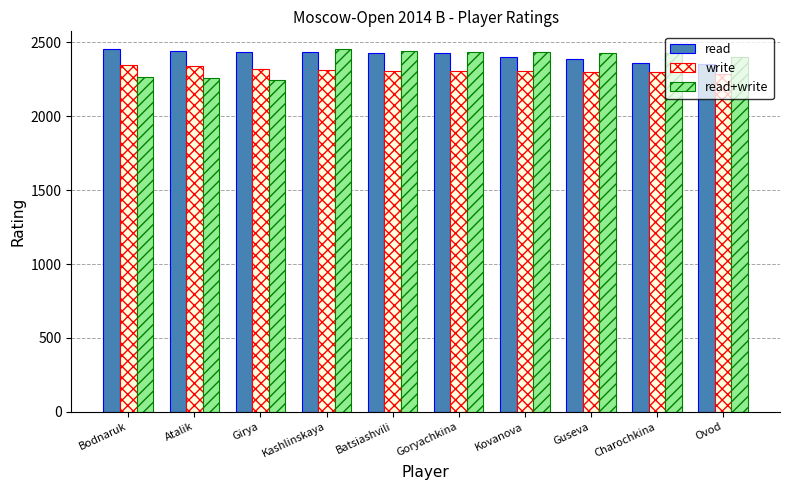

How many bars are there in total?

30